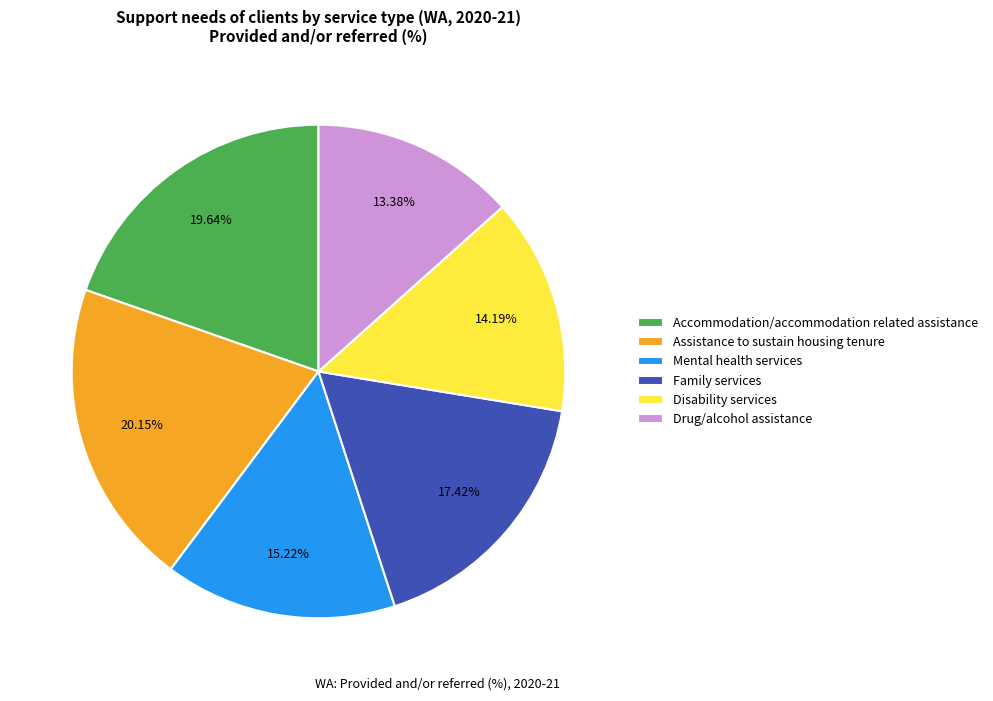

Is the sum of Accommodation/accommodation related assistance and Family services greater than half?

No